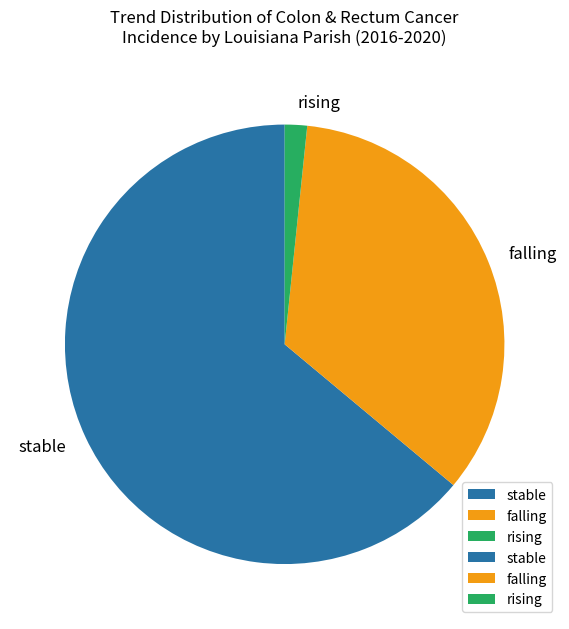

Is there any slice that represents more than half of the pie?

Yes